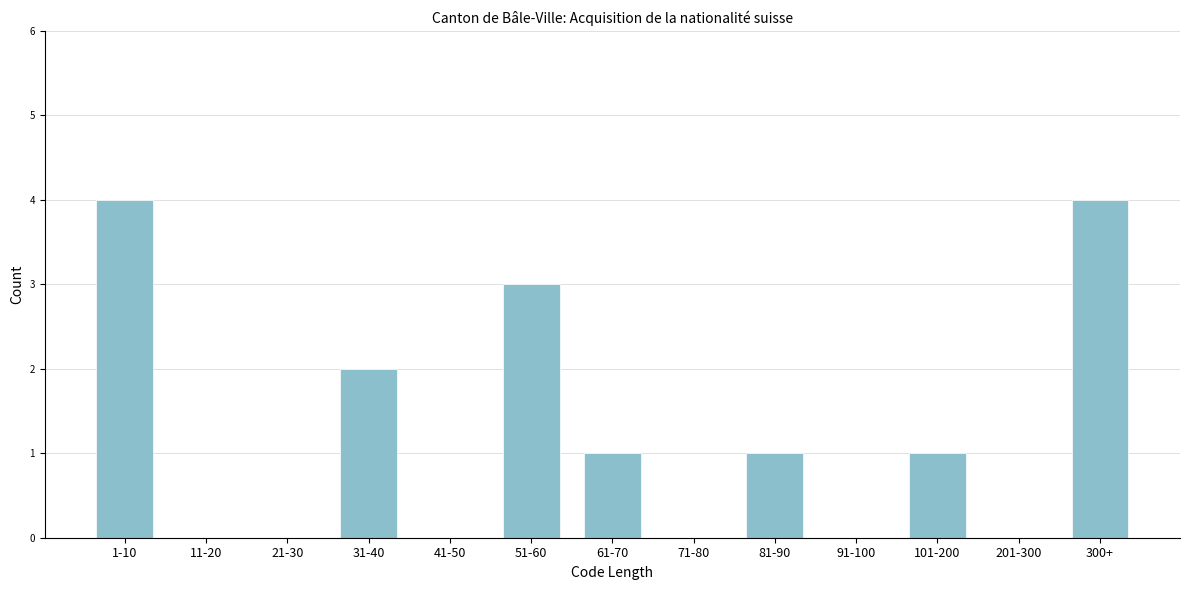

Reading right to left, what are all the values shown in this chart?

300+=4	201-300=0	101-200=1	91-100=0	81-90=1	71-80=0	61-70=1	51-60=3	41-50=0	31-40=2	21-30=0	11-20=0	1-10=4